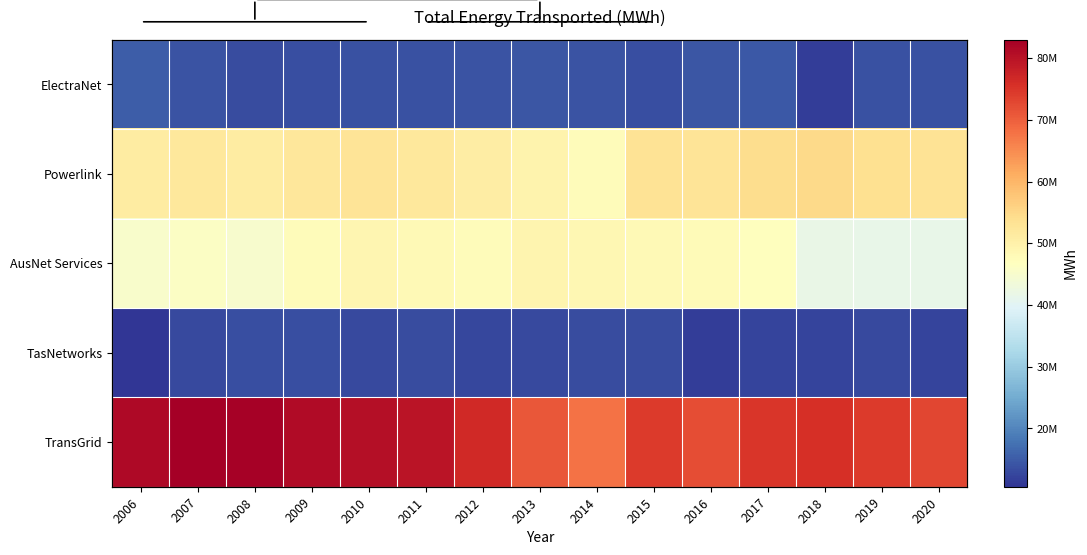

Is the value of TransGrid at 2020 greater than the value of Powerlink at 2011?

Yes